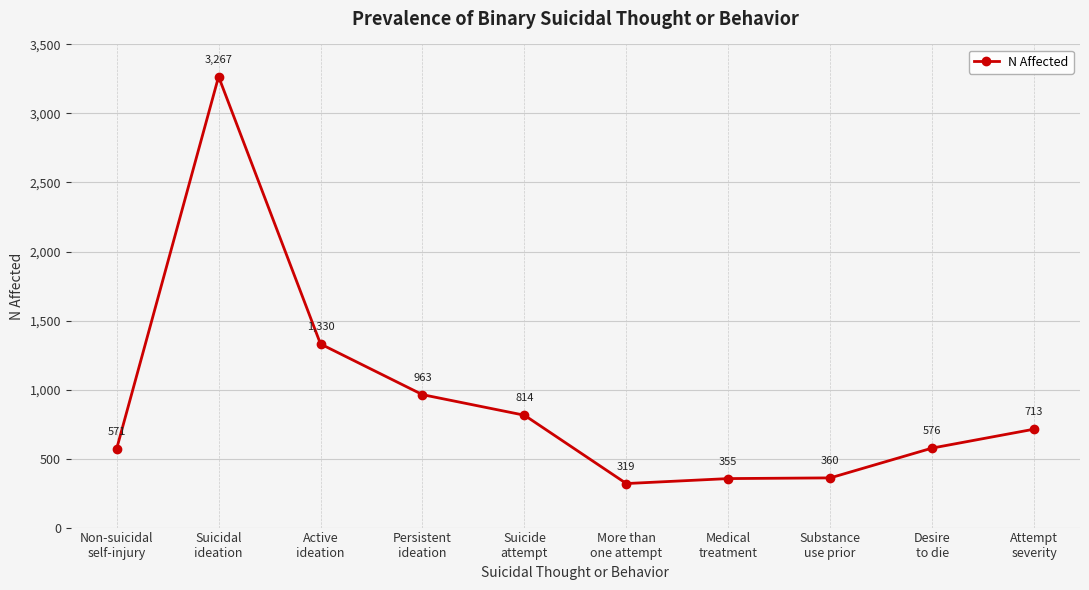

How many lines are shown in the chart?

1